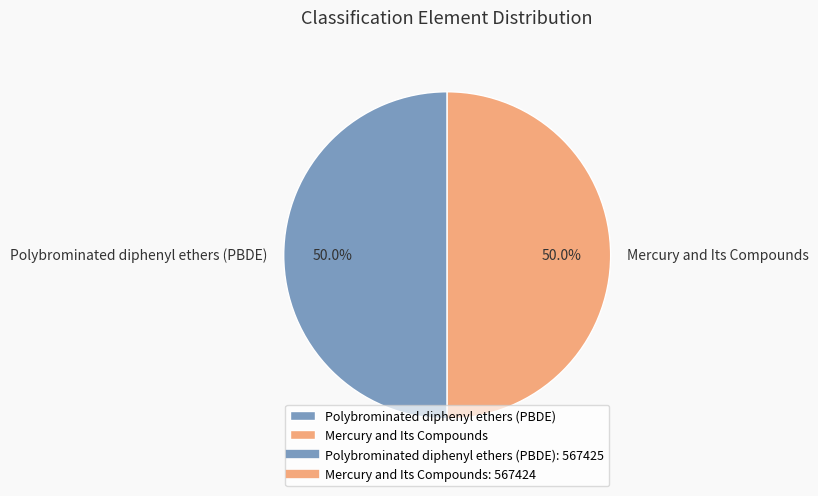

What is the ratio of the value at Mercury and Its Compounds to the value at Polybrominated diphenyl ethers (PBDE)?

1.0